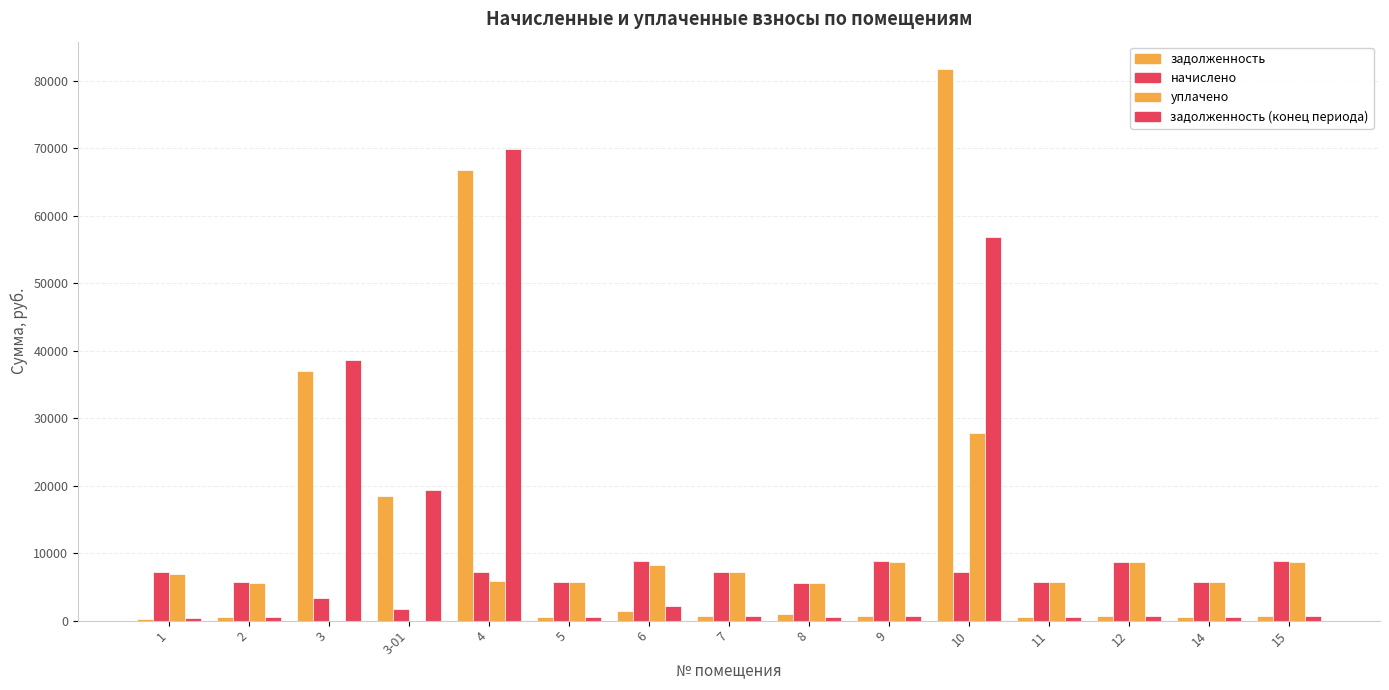

What is the label of the 9th bar from the right?

6